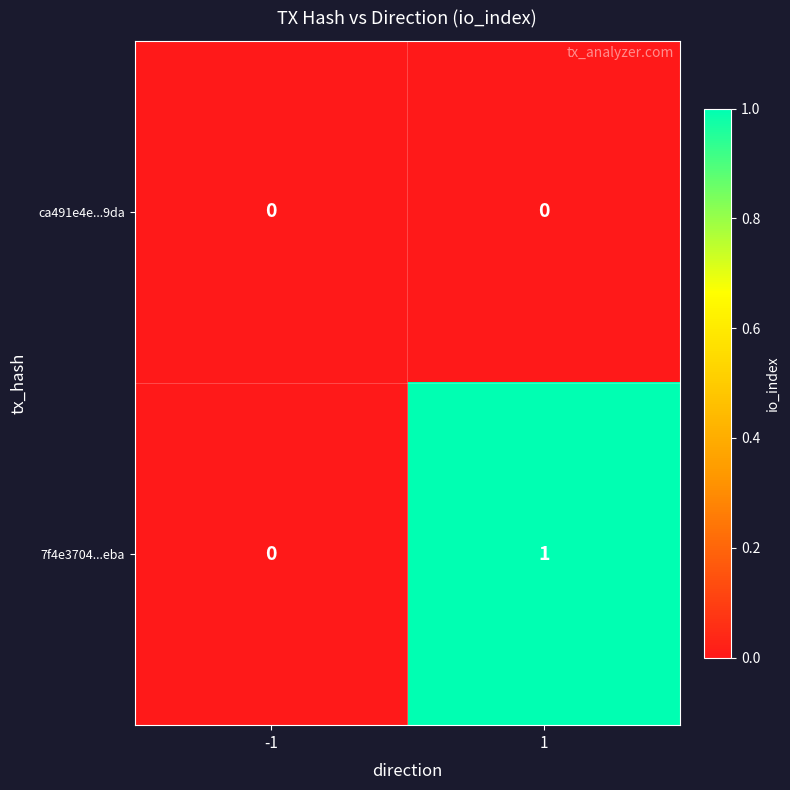

At which category does the chart reach its peak across all series?

1